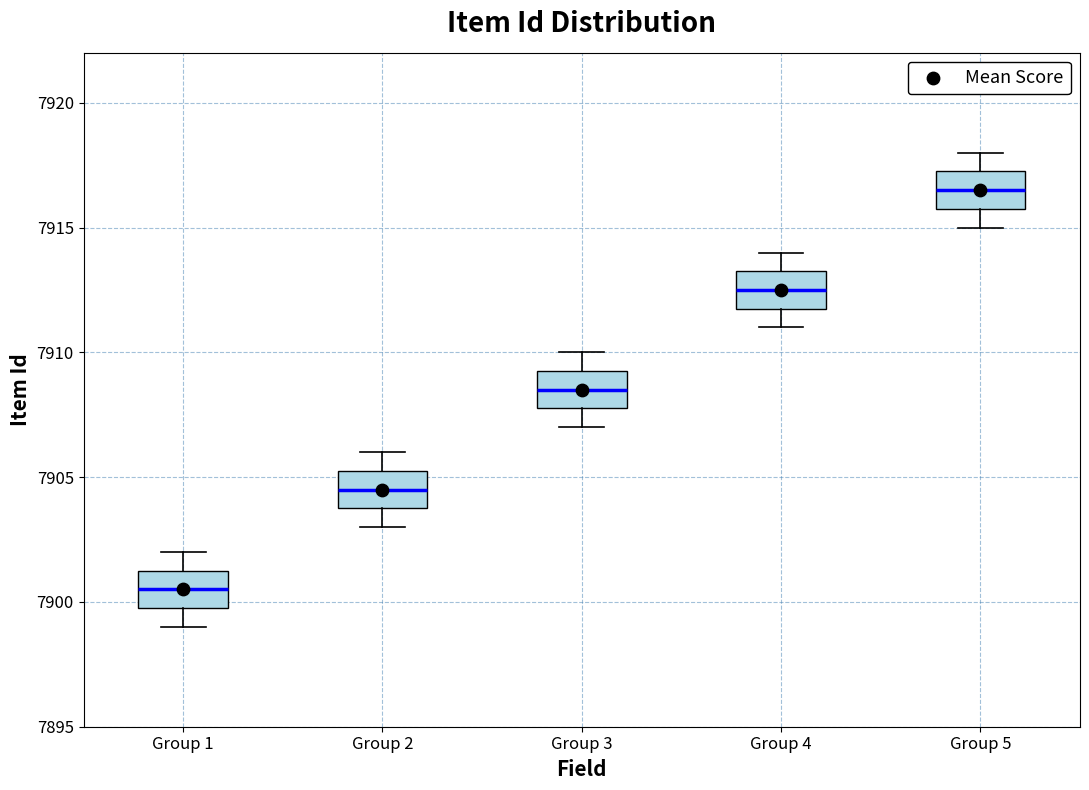

Where does the upper whisker of the box for Group 2 end on the y-axis? The values are not printed on the chart, so give them approximately, as read against the axis.

7906.0